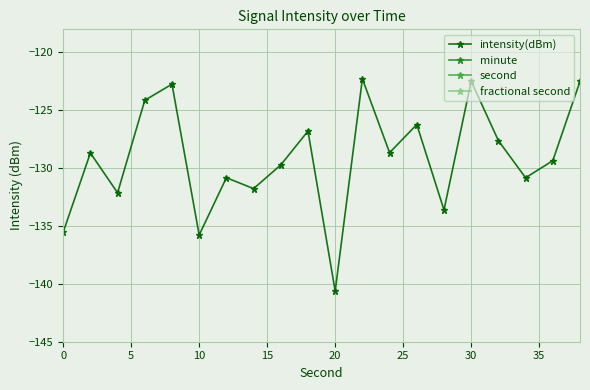

What value does the intensity(dBm) series have at 10?

-135.8